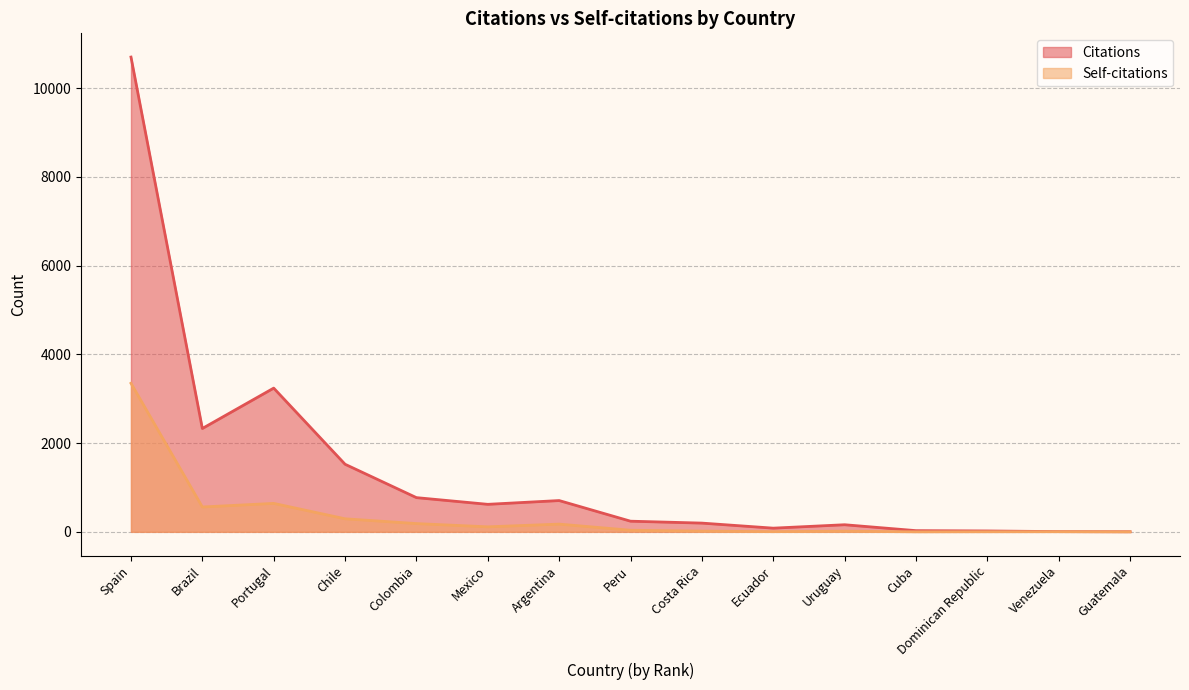

Reading right to left, list all the values displayed in this chart.

Citations: 2	5	20	27	160	83	197	240	705	620	771	1523	3239	2329	10699
Self-citations: 0	3	2	0	15	4	17	36	174	113	186	294	641	560	3348